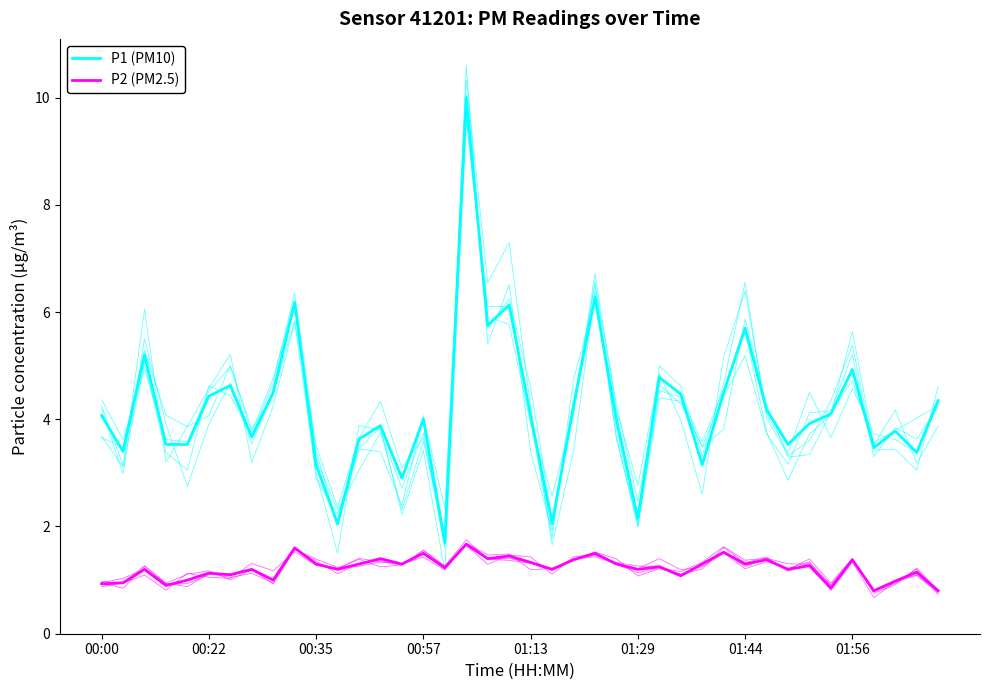

At which category is the sum across all series the highest?

17